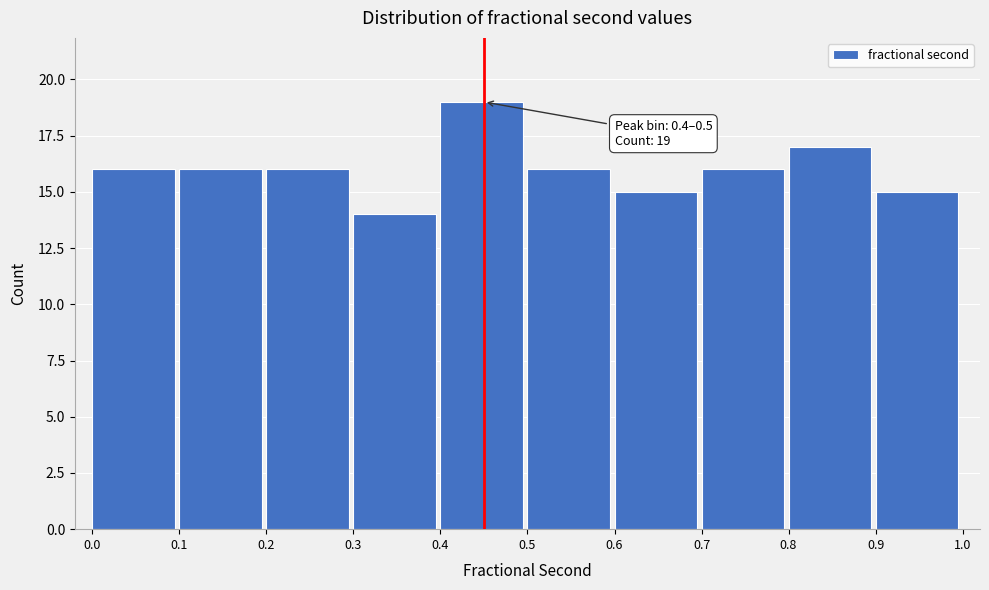

Which range on the x-axis has the tallest bar?

0.4 to 0.5